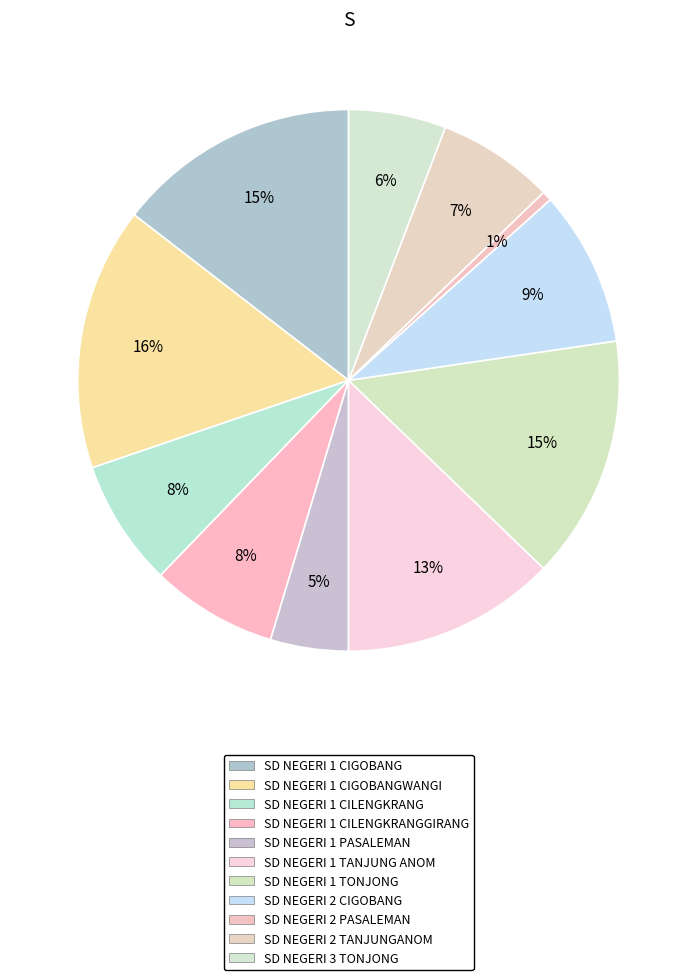

Which category has the biggest portion of the pie?

SD NEGERI 1 CIGOBANGWANGI